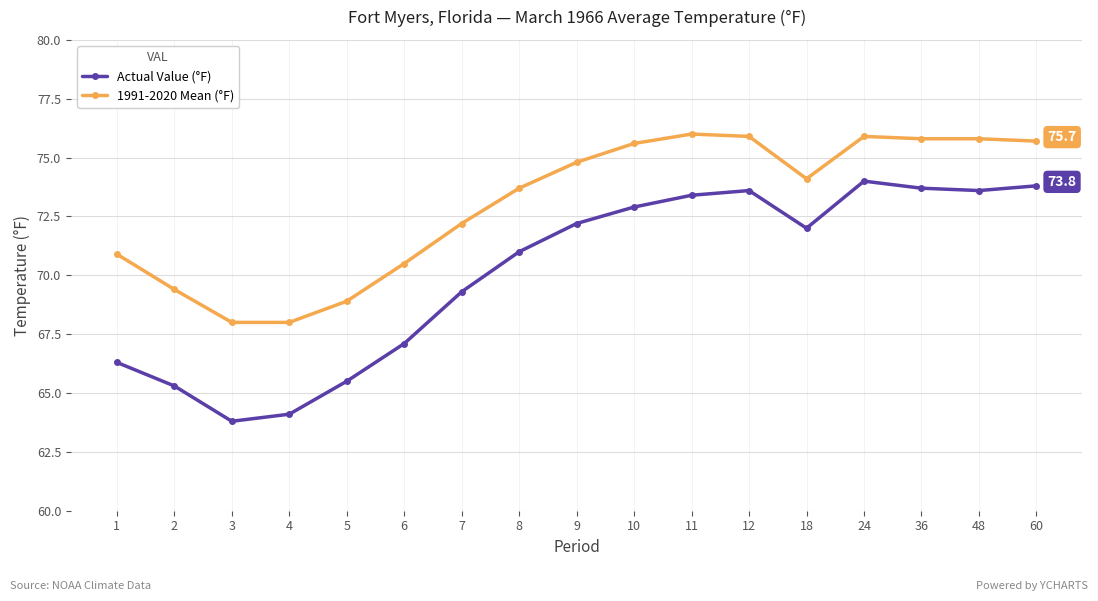

What is the lowest value of the 1991-2020 Mean (°F) series?

68.0